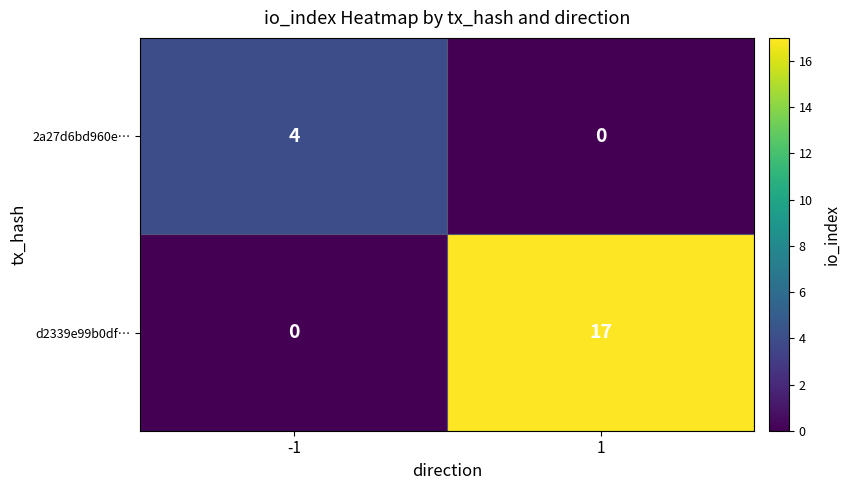

The value of 2a27d6bd960e… at -1 is 2. True or false?

False